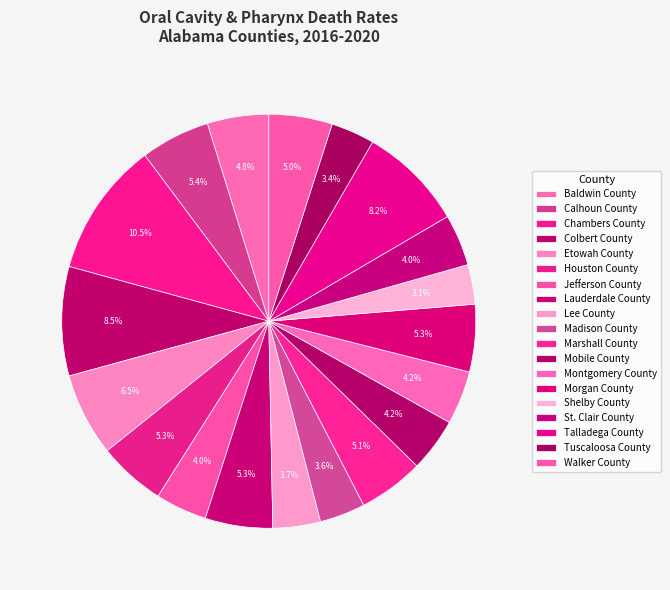

The Marshall County slice represents 5% of the pie. True or false?

True